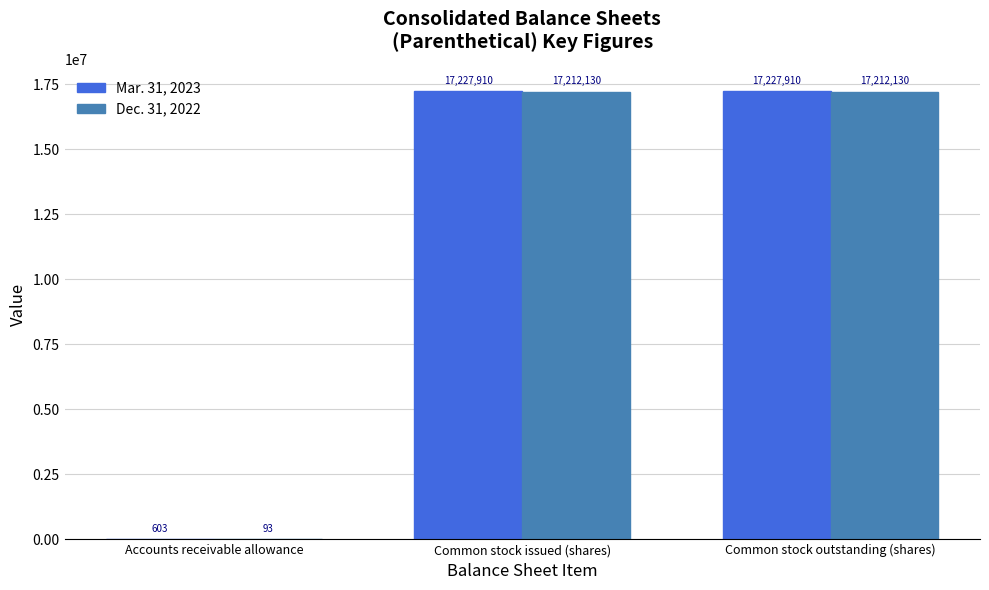

Is it true that Mar. 31, 2023 equals 17227910 at Common stock issued (shares)?

True